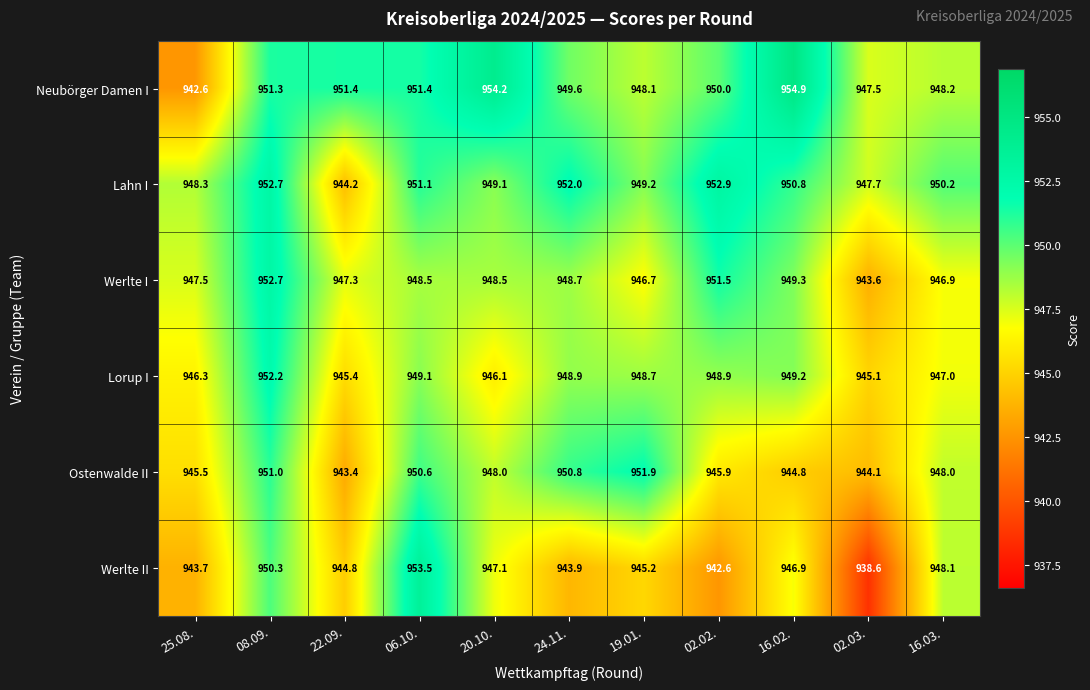

Which label corresponds to the largest value in the chart?

16.02.